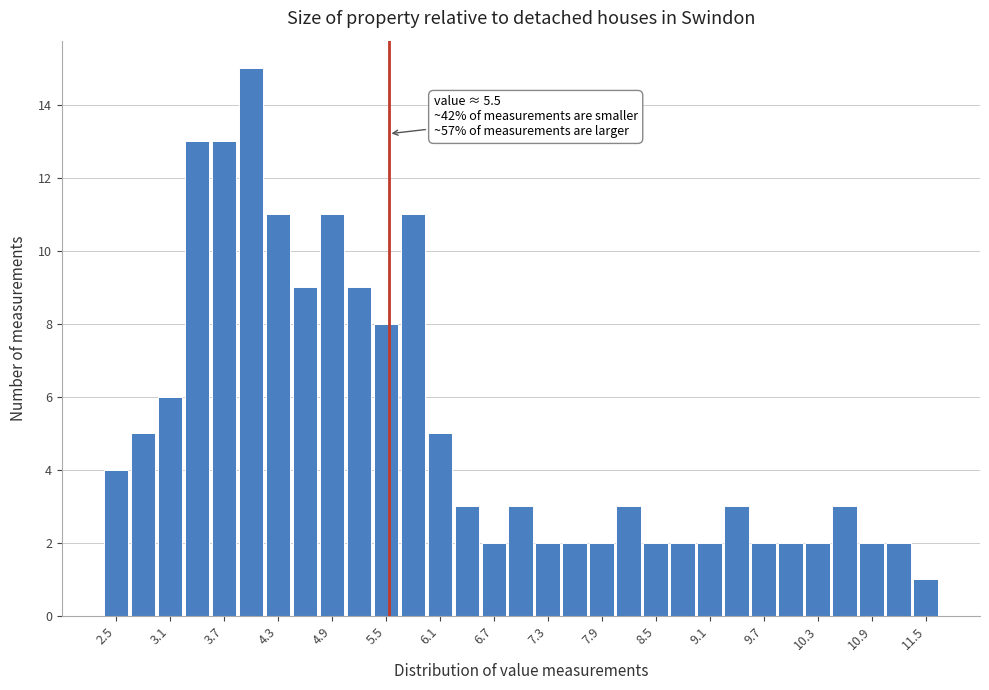

Around what value on the x-axis is the tallest bar? Give the approximate position of its centre, as read against the axis.

4.0